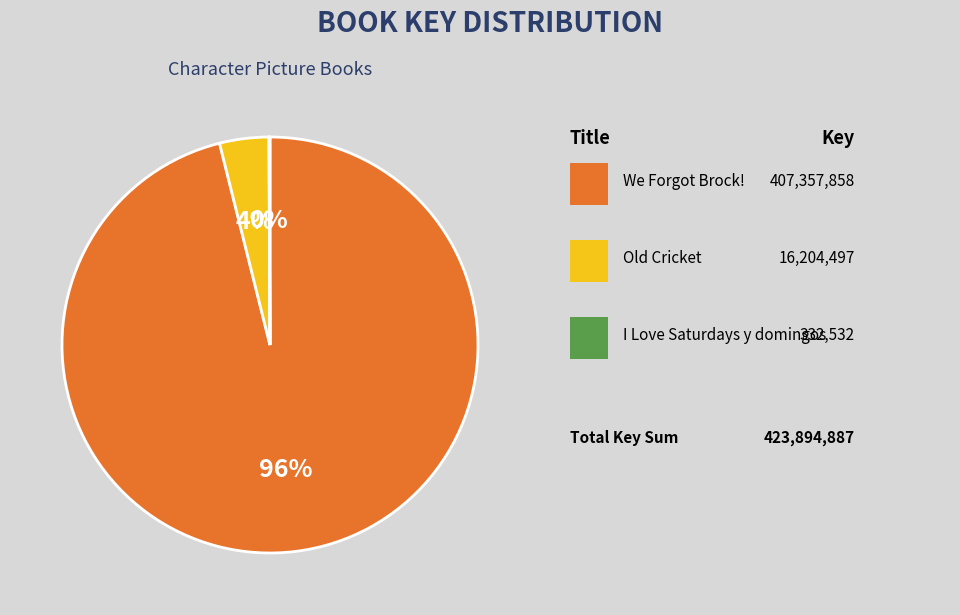

Is there a majority slice in this chart?

Yes